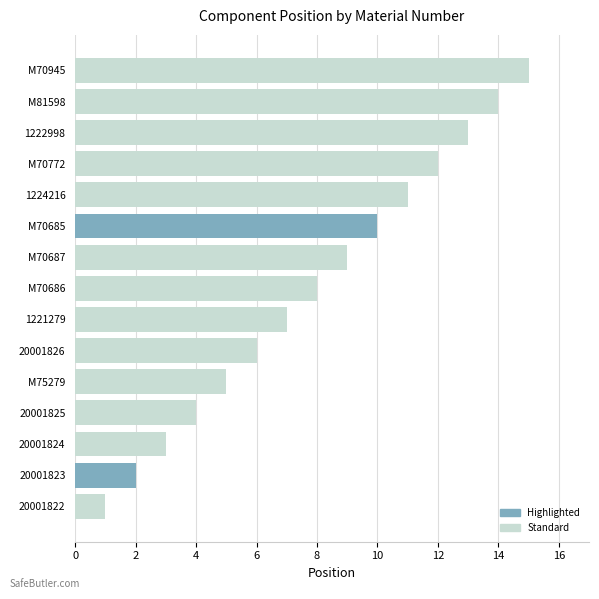

What is the change in value from M70686 to M81598?

+6